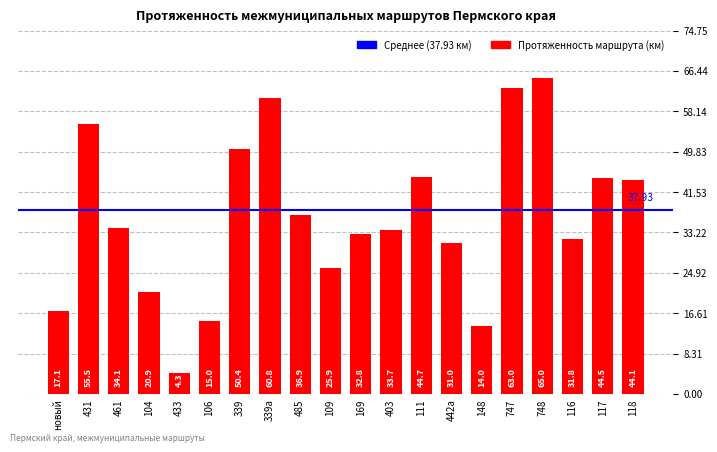

What is the sum of all values?

725.5